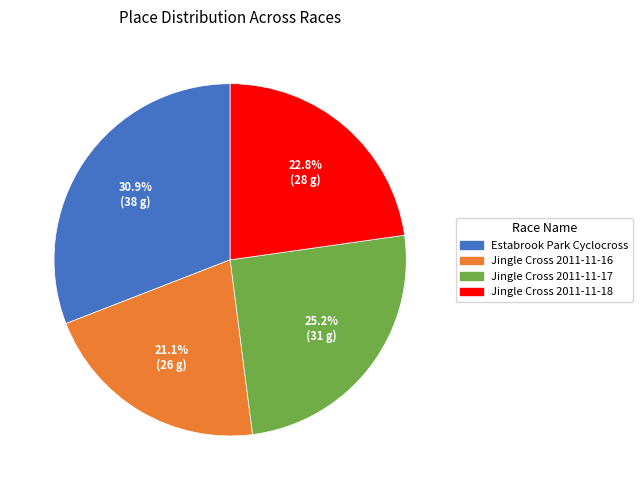

Between Estabrook Park Cyclocross and Jingle Cross 2011-11-16, which is larger?

Estabrook Park Cyclocross